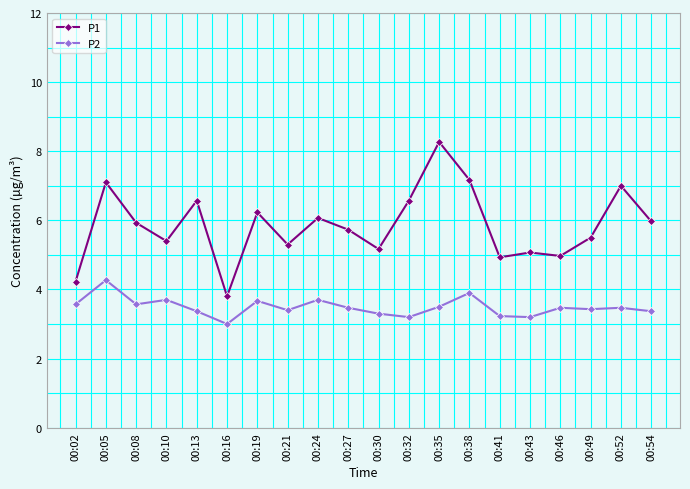

What is the spread (max minus min) of values at 00:30?

1.9